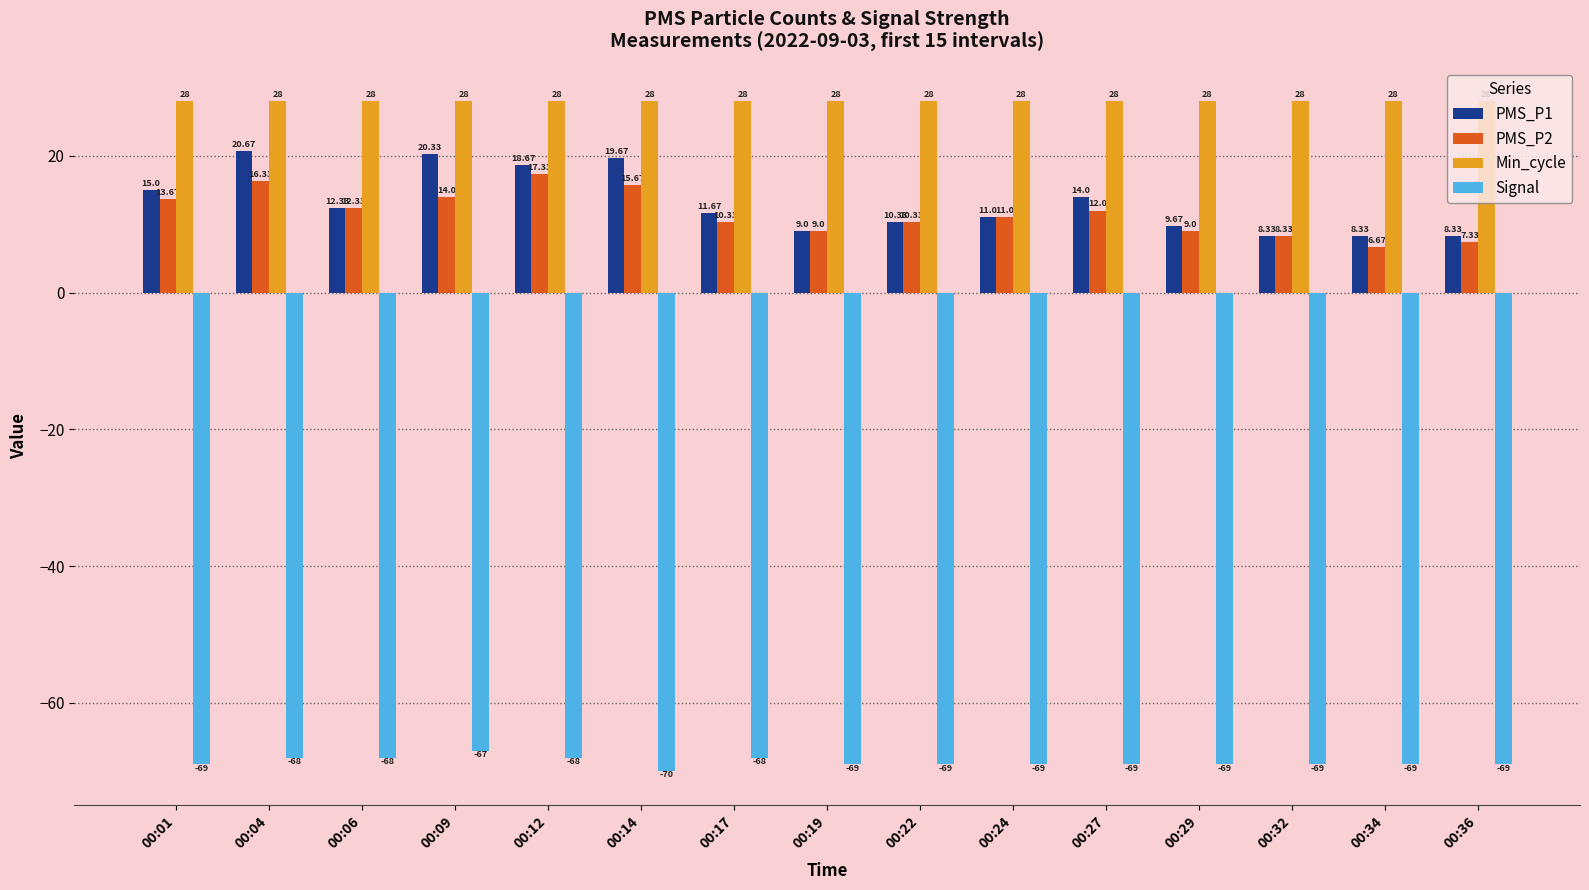

At which label is PMS_P2 closest to 12?

00:27